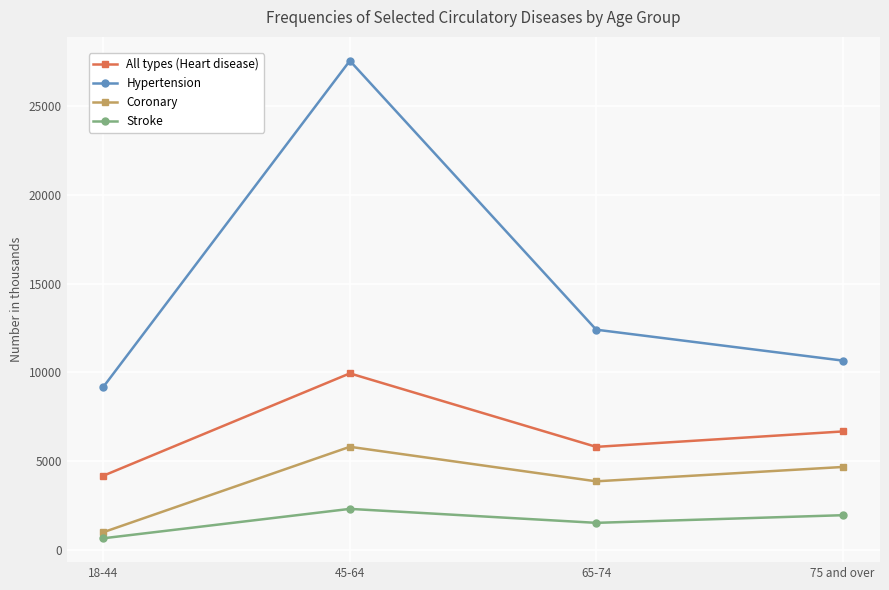

True or false: Hypertension and Stroke intersect in this chart.

False